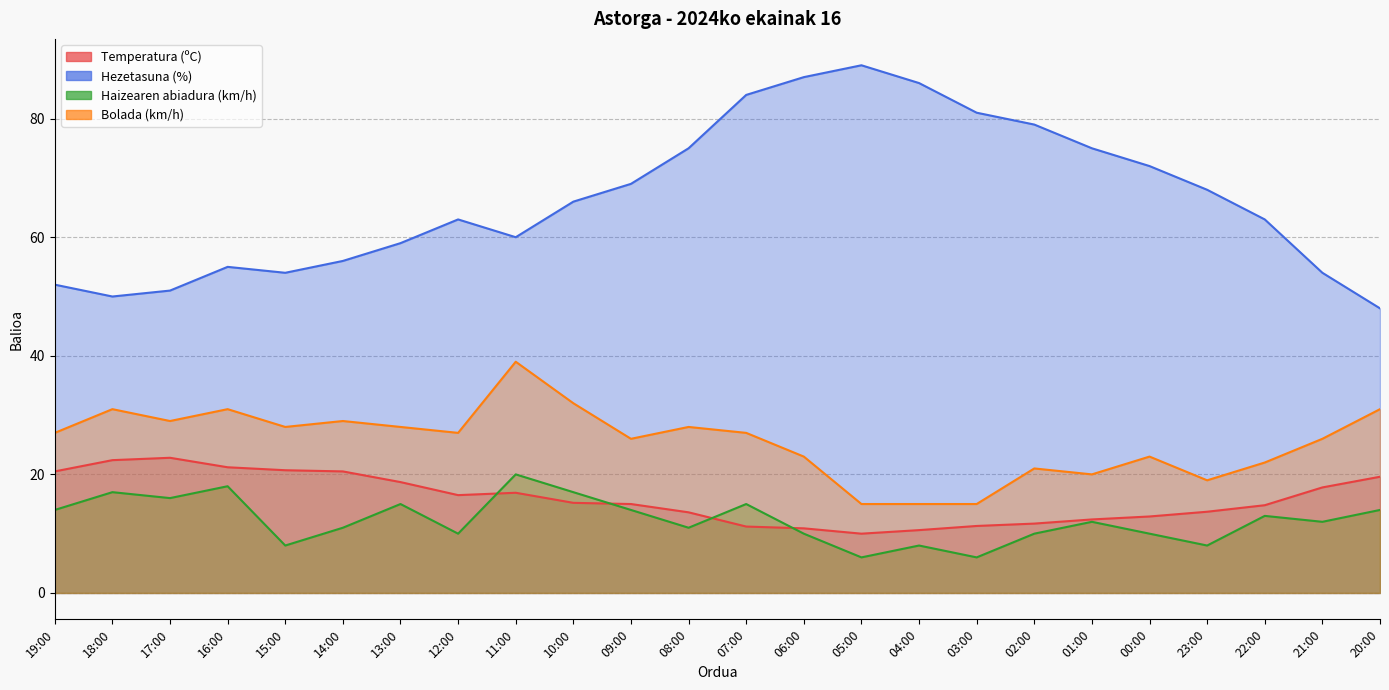

In Haizearen abiadura (km/h), how many points are higher than both neighbors (excluding endpoints)?

8